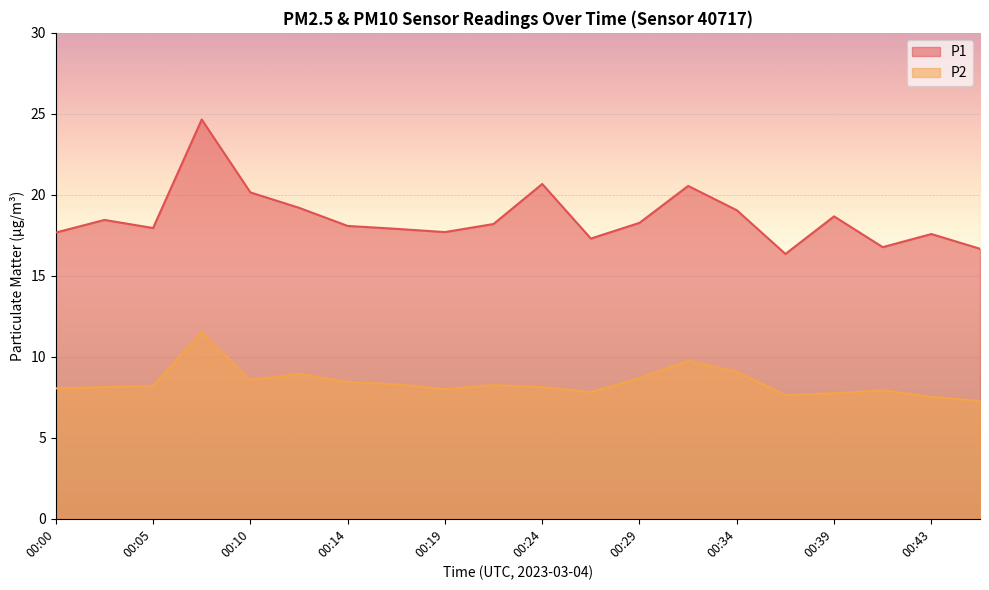

What is the difference between the maximum and minimum values in the P2 series?

4.2